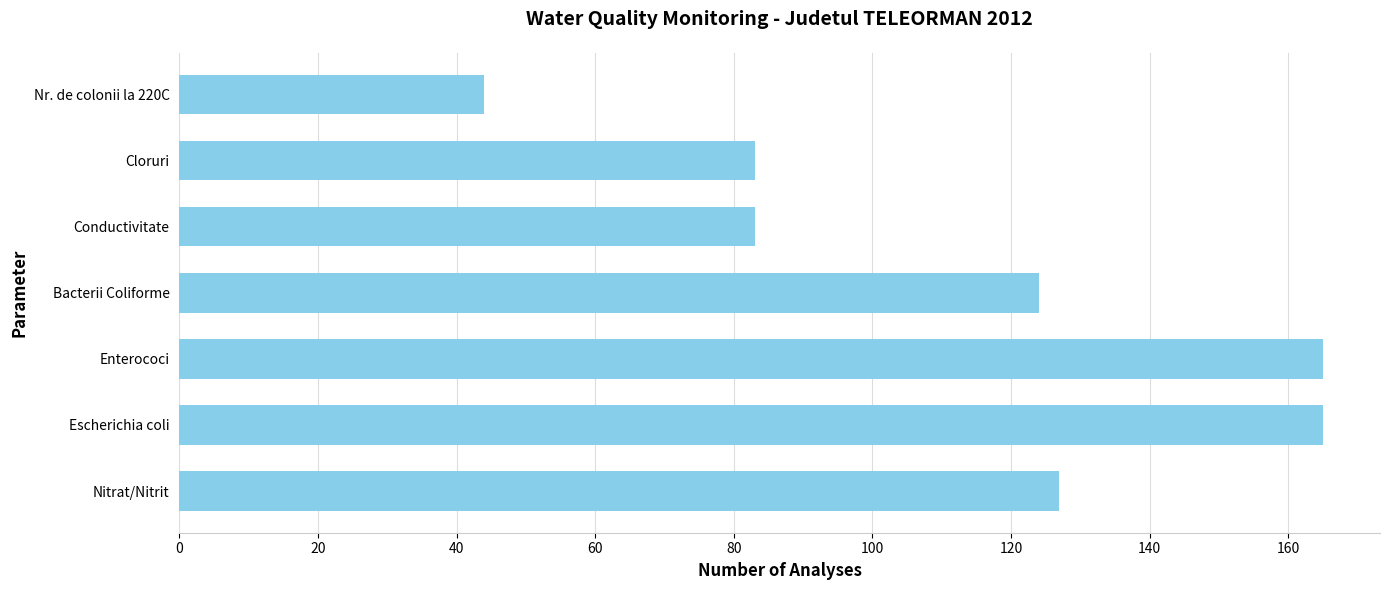

What is the ratio of the value at Conductivitate to the value at Bacterii Coliforme?

0.7